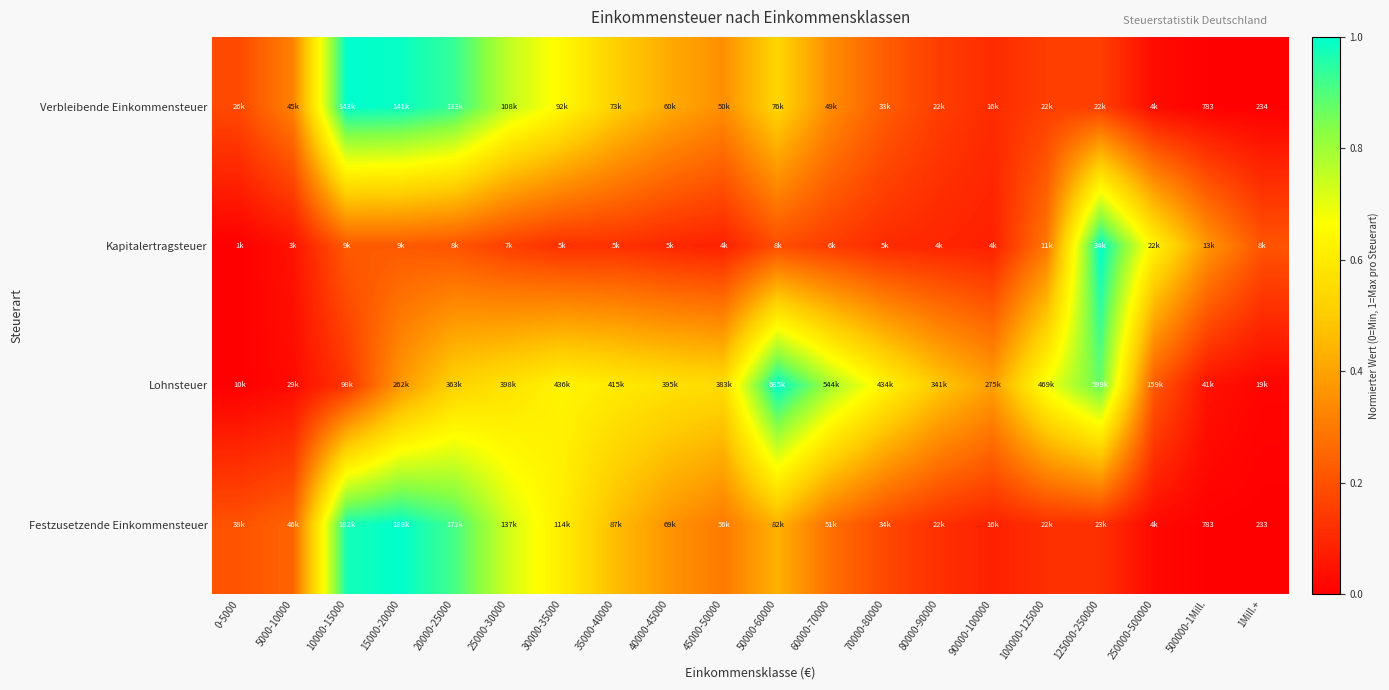

At how many categories does at least one series exceed 0?

20